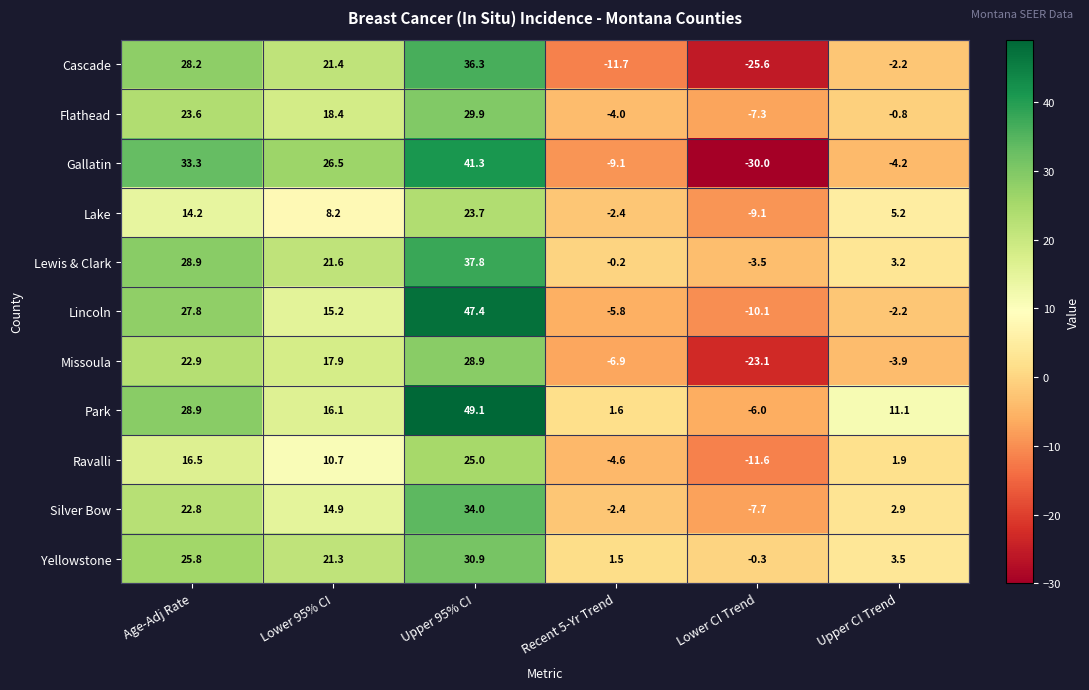

What is the difference between the maximum and second lowest values in the Ravalli series?

29.6